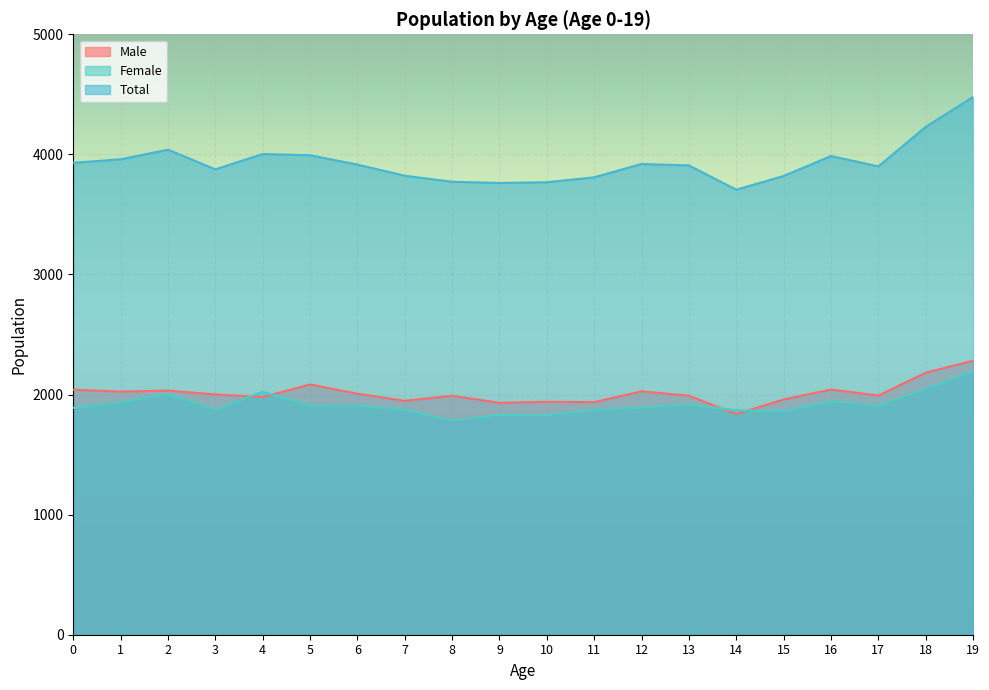

True or false: Total has a value of 3908 at 13.

True